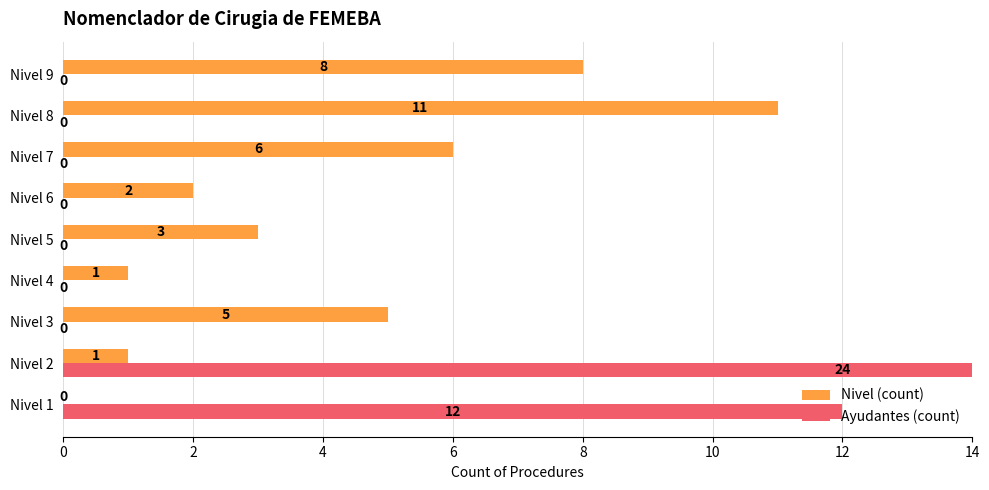

Is it true that Ayudantes (count) equals -13 at Nivel 7?

False